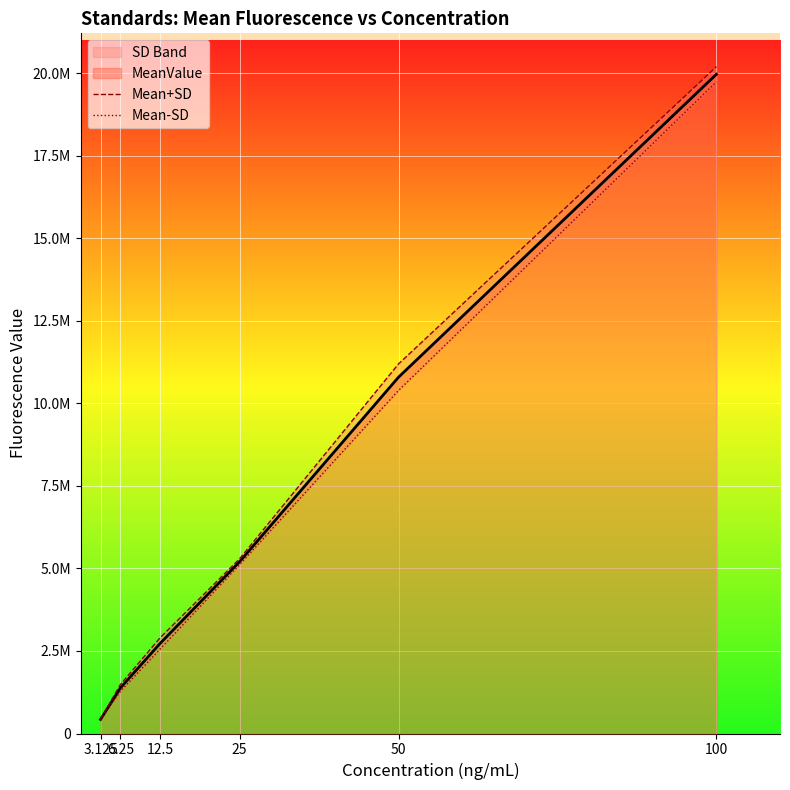

How many data points in Mean-SD are less than 5117288?

3